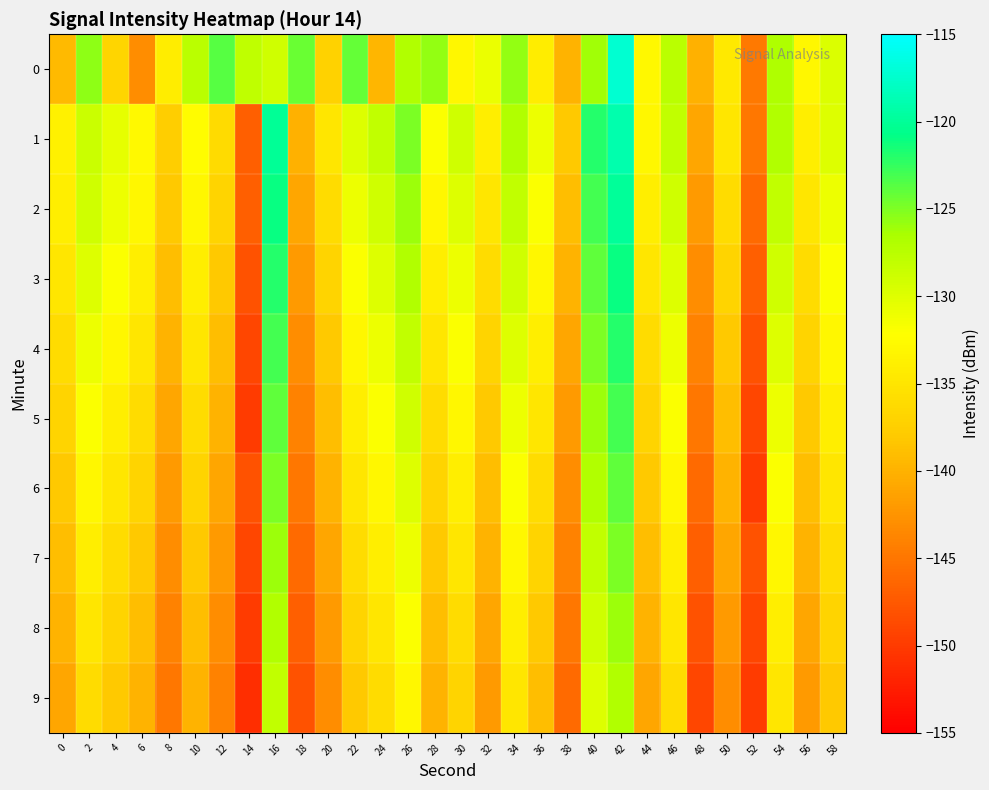

Reading left to right, extract all data points from this chart.

0: 0=-139.4	2=-125.5	4=-136.9	6=-143.0	8=-134.1	10=-127.7	12=-123.7	14=-127.8	16=-128.9	18=-124.3	20=-137.2	22=-124.2	24=-139.6	26=-127.0	28=-125.7	30=-133.1	32=-130.9	34=-125.7	36=-134.1	38=-140.0	40=-126.2	42=-117.2	44=-132.9	46=-127.6	48=-140.1	50=-134.6	52=-144.7	54=-126.9	56=-133.0	58=-129.8
1: 0=-133.6	2=-128.7	4=-130.6	6=-132.7	8=-137.5	10=-132.4	12=-136.1	14=-146.9	16=-120.1	18=-140.2	20=-135.0	22=-130.0	24=-128.0	26=-125.0	28=-132.0	30=-129.0	32=-134.0	34=-127.0	36=-131.0	38=-138.0	40=-122.0	42=-119.0	44=-133.0	46=-128.0	48=-141.0	50=-135.0	52=-145.0	54=-127.0	56=-134.0	58=-130.0
2: 0=-134.0	2=-129.0	4=-131.0	6=-133.0	8=-138.0	10=-133.0	12=-137.0	14=-147.0	16=-121.0	18=-141.0	20=-136.0	22=-131.0	24=-129.0	26=-126.0	28=-133.0	30=-130.0	32=-135.0	34=-128.0	36=-132.0	38=-139.0	40=-123.0	42=-120.0	44=-134.0	46=-129.0	48=-142.0	50=-136.0	52=-146.0	54=-128.0	56=-135.0	58=-131.0
3: 0=-135.0	2=-130.0	4=-132.0	6=-134.0	8=-139.0	10=-134.0	12=-138.0	14=-148.0	16=-122.0	18=-142.0	20=-137.0	22=-132.0	24=-130.0	26=-127.0	28=-134.0	30=-131.0	32=-136.0	34=-129.0	36=-133.0	38=-140.0	40=-124.0	42=-121.0	44=-135.0	46=-130.0	48=-143.0	50=-137.0	52=-147.0	54=-129.0	56=-136.0	58=-132.0
4: 0=-136.0	2=-131.0	4=-133.0	6=-135.0	8=-140.0	10=-135.0	12=-139.0	14=-149.0	16=-123.0	18=-143.0	20=-138.0	22=-133.0	24=-131.0	26=-128.0	28=-135.0	30=-132.0	32=-137.0	34=-130.0	36=-134.0	38=-141.0	40=-125.0	42=-122.0	44=-136.0	46=-131.0	48=-144.0	50=-138.0	52=-148.0	54=-130.0	56=-137.0	58=-133.0
5: 0=-137.0	2=-132.0	4=-134.0	6=-136.0	8=-141.0	10=-136.0	12=-140.0	14=-150.0	16=-124.0	18=-144.0	20=-139.0	22=-134.0	24=-132.0	26=-129.0	28=-136.0	30=-133.0	32=-138.0	34=-131.0	36=-135.0	38=-142.0	40=-126.0	42=-123.0	44=-137.0	46=-132.0	48=-145.0	50=-139.0	52=-149.0	54=-131.0	56=-138.0	58=-134.0
6: 0=-138.0	2=-133.0	4=-135.0	6=-137.0	8=-142.0	10=-137.0	12=-141.0	14=-148.0	16=-125.0	18=-145.0	20=-140.0	22=-135.0	24=-133.0	26=-130.0	28=-137.0	30=-134.0	32=-139.0	34=-132.0	36=-136.0	38=-143.0	40=-127.0	42=-124.0	44=-138.0	46=-133.0	48=-146.0	50=-140.0	52=-150.0	54=-132.0	56=-139.0	58=-135.0
7: 0=-139.0	2=-134.0	4=-136.0	6=-138.0	8=-143.0	10=-138.0	12=-142.0	14=-149.0	16=-126.0	18=-146.0	20=-141.0	22=-136.0	24=-134.0	26=-131.0	28=-138.0	30=-135.0	32=-140.0	34=-133.0	36=-137.0	38=-144.0	40=-128.0	42=-125.0	44=-139.0	46=-134.0	48=-147.0	50=-141.0	52=-148.0	54=-133.0	56=-140.0	58=-136.0
8: 0=-140.0	2=-135.0	4=-137.0	6=-139.0	8=-144.0	10=-139.0	12=-143.0	14=-150.0	16=-127.0	18=-147.0	20=-142.0	22=-137.0	24=-135.0	26=-132.0	28=-139.0	30=-136.0	32=-141.0	34=-134.0	36=-138.0	38=-145.0	40=-129.0	42=-126.0	44=-140.0	46=-135.0	48=-148.0	50=-142.0	52=-149.0	54=-134.0	56=-141.0	58=-137.0
9: 0=-141.0	2=-136.0	4=-138.0	6=-140.0	8=-145.0	10=-140.0	12=-144.0	14=-151.0	16=-128.0	18=-148.0	20=-143.0	22=-138.0	24=-136.0	26=-133.0	28=-140.0	30=-137.0	32=-142.0	34=-135.0	36=-139.0	38=-146.0	40=-130.0	42=-127.0	44=-141.0	46=-136.0	48=-149.0	50=-143.0	52=-150.0	54=-135.0	56=-142.0	58=-138.0